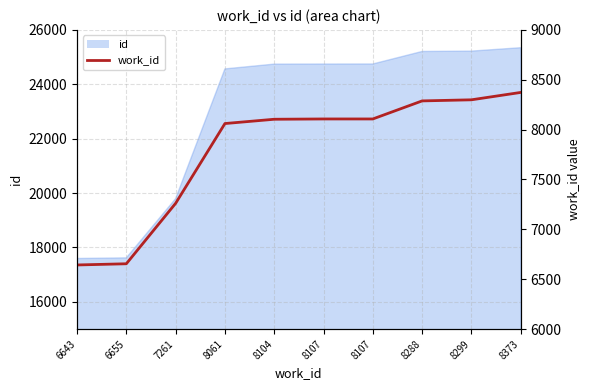

What is the average value?

7790